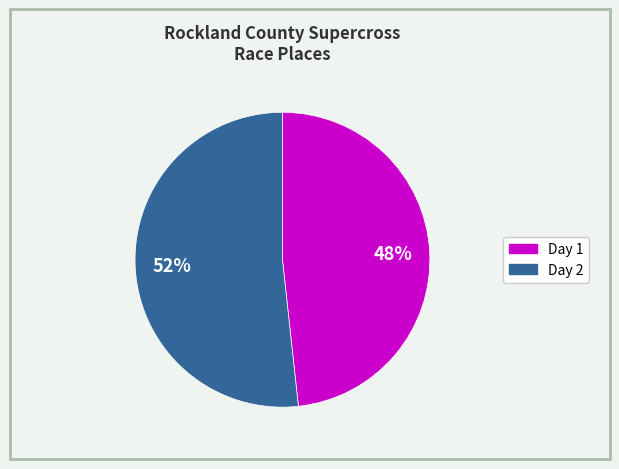

To the nearest percent, what is the average slice percentage?

50%